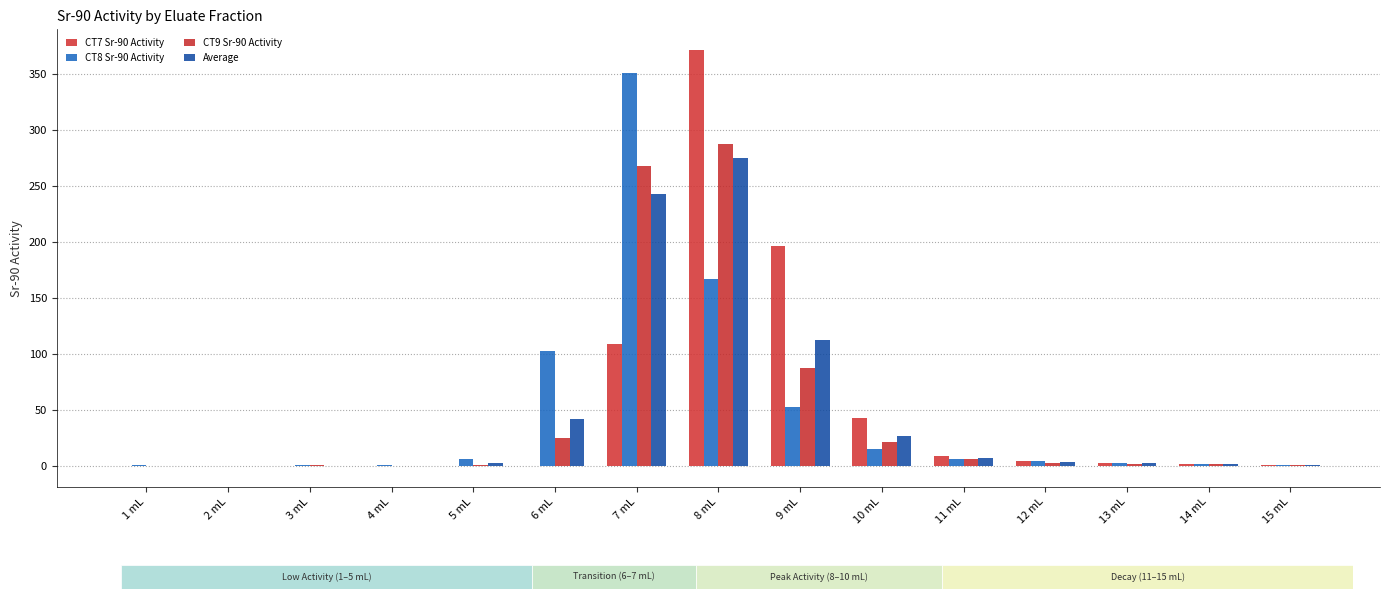

What is the spread (max minus min) of values at 9 mL?

143.9